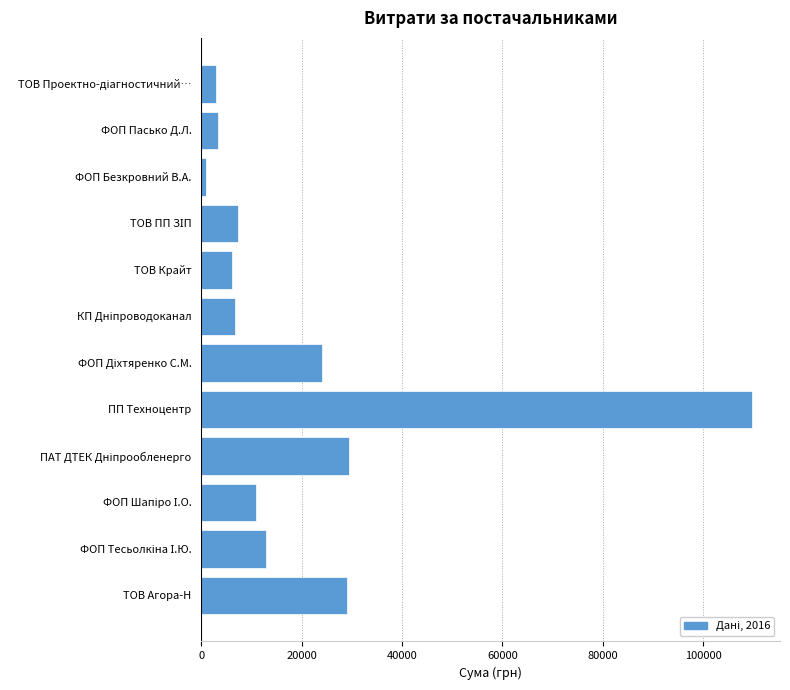

Which category has the lowest value across all series?

ФОП Безкровний В.А.